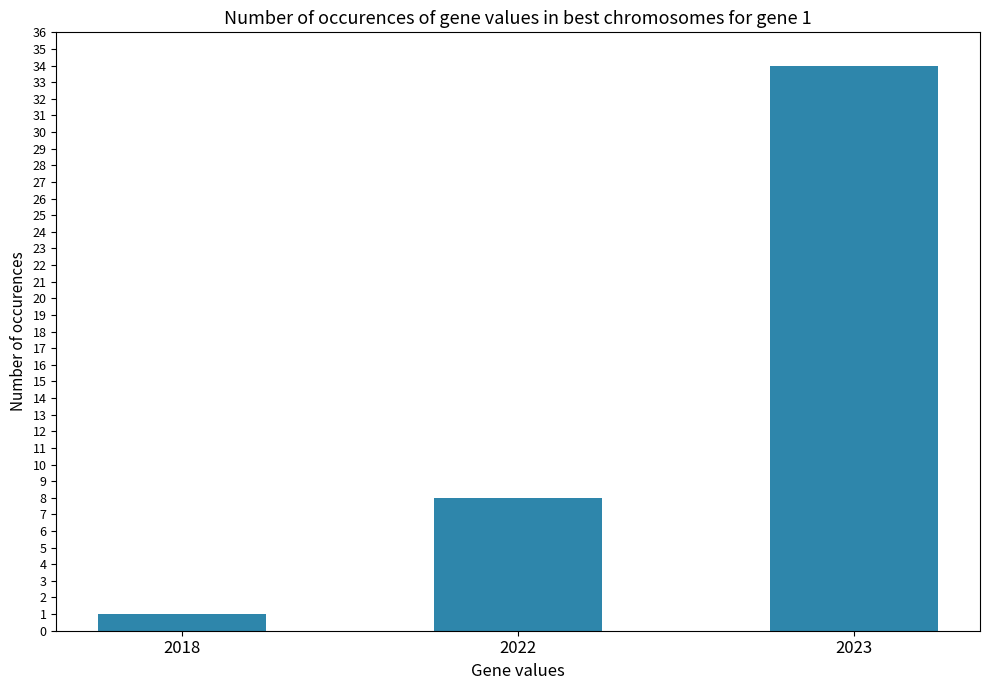

How many values are between 1 and 34?

3